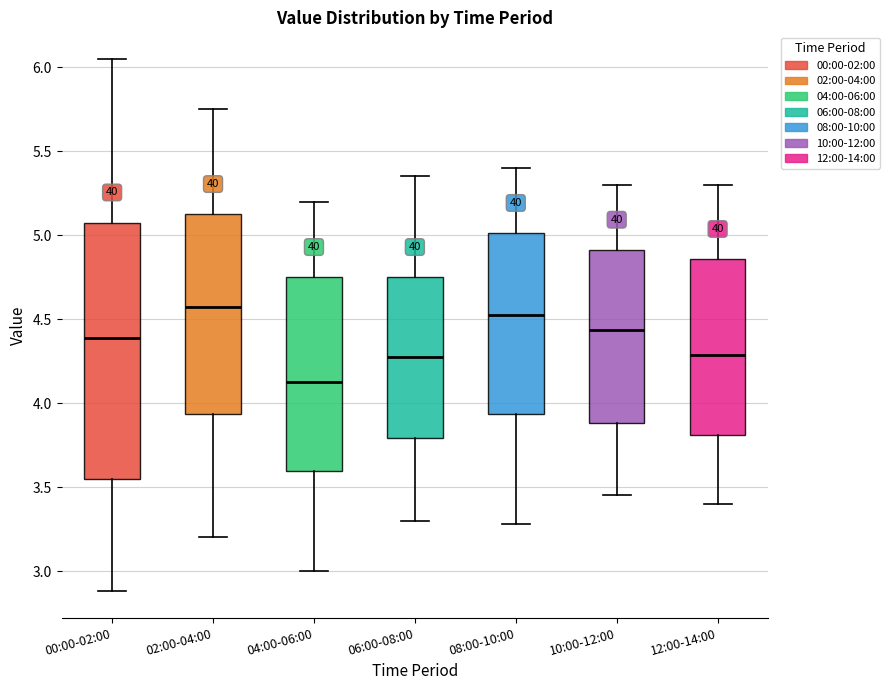

Comparing the boxes themselves (not the whiskers), which one is the tallest?

00:00-02:00